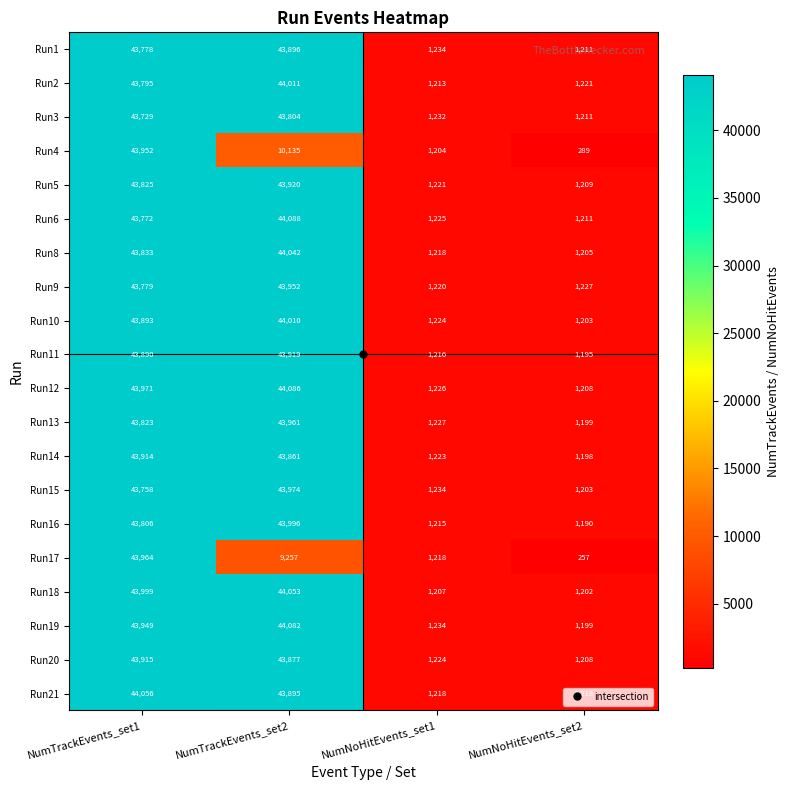

List the labels in order of Run4 value, smallest first.

NumNoHitEvents_set2, NumNoHitEvents_set1, NumTrackEvents_set2, NumTrackEvents_set1